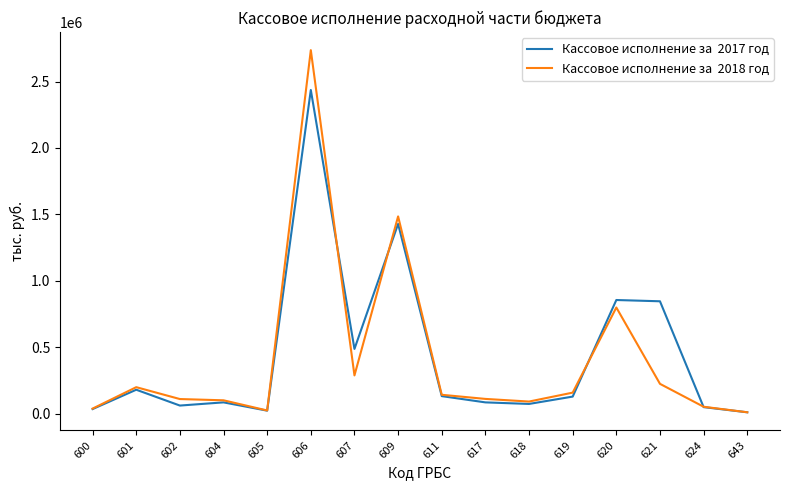

At which category is the sum across all series the highest?

606